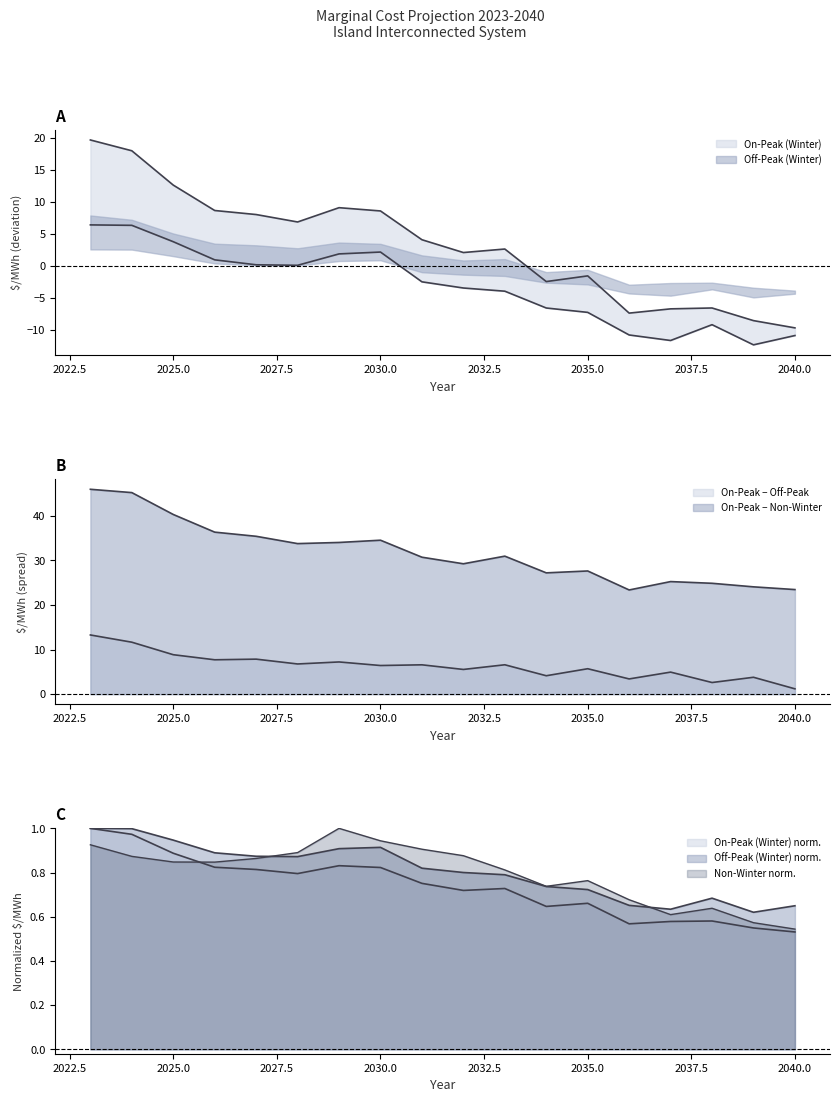

List the labels in order of On-Peak (Winter) value, largest first.

2023, 2024, 2025, 2029, 2026, 2030, 2027, 2028, 2031, 2033, 2032, 2035, 2034, 2038, 2037, 2036, 2039, 2040